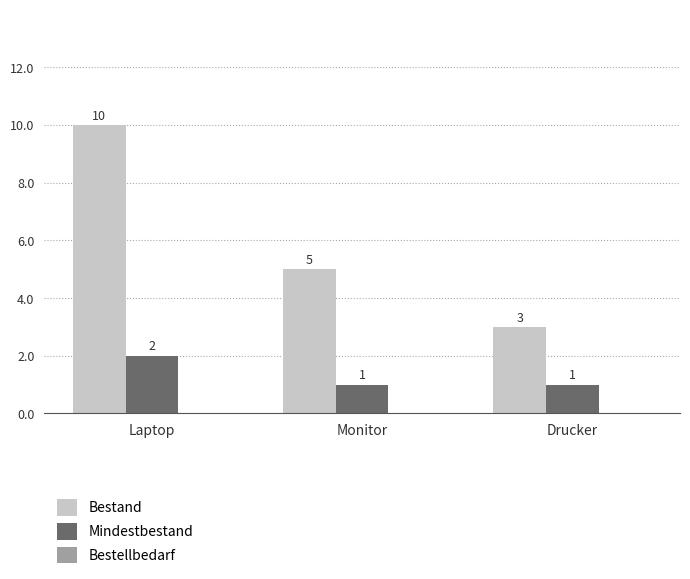

What is the greatest value displayed?

10